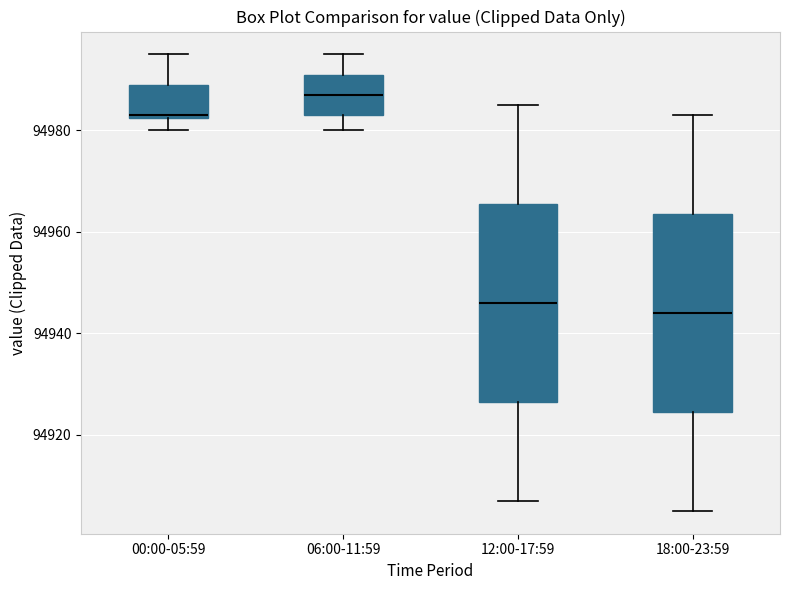

Which box's median line is the lowest?

18:00-23:59